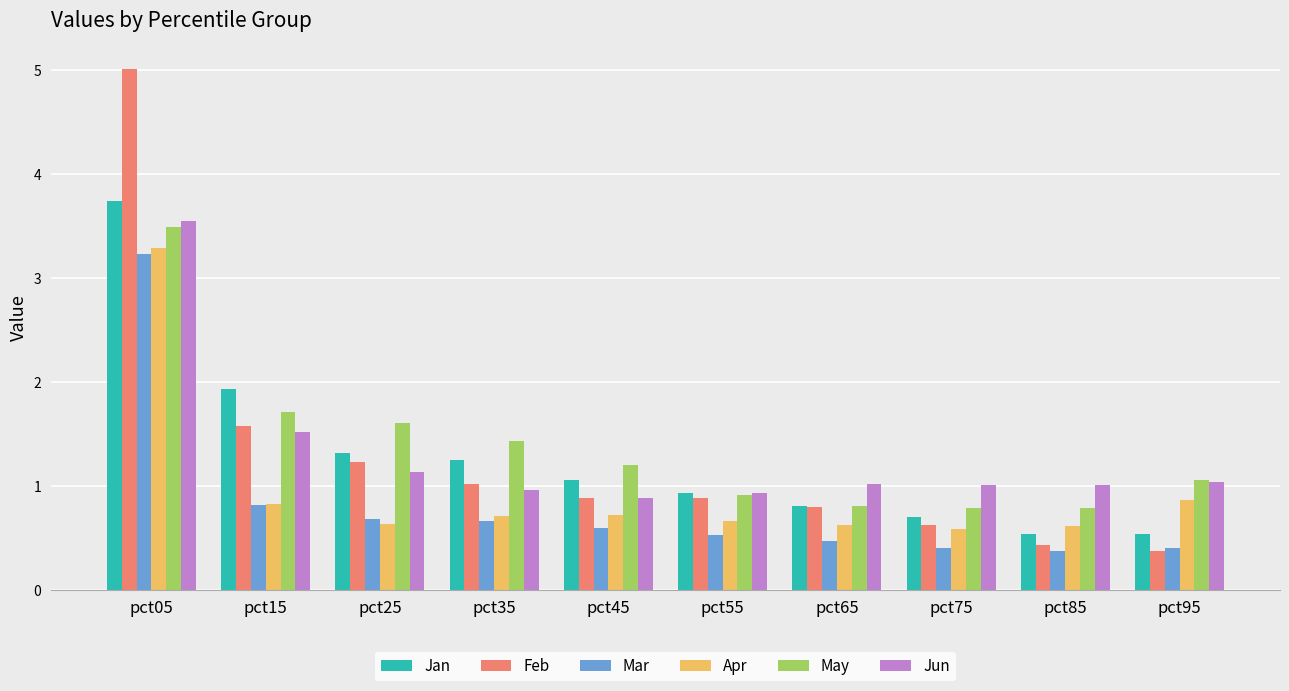

Is it true that Mar equals 0.6 at pct45?

True